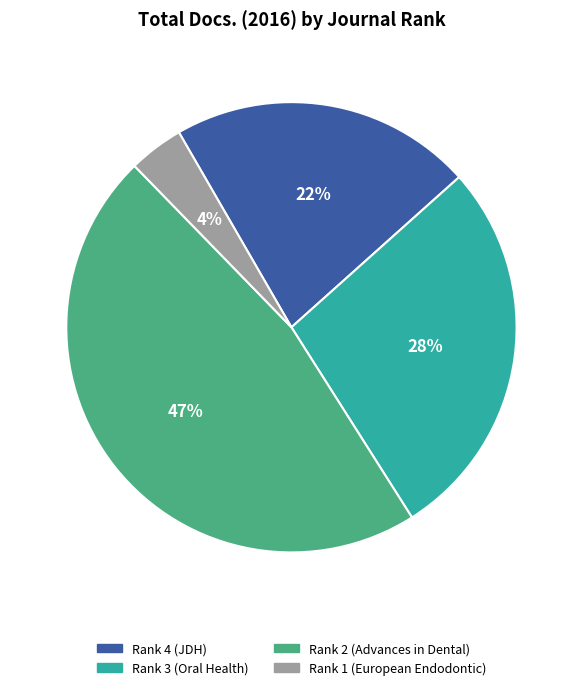

True or false: Rank 1 (European Endodontic) accounts for 16% of the total.

False